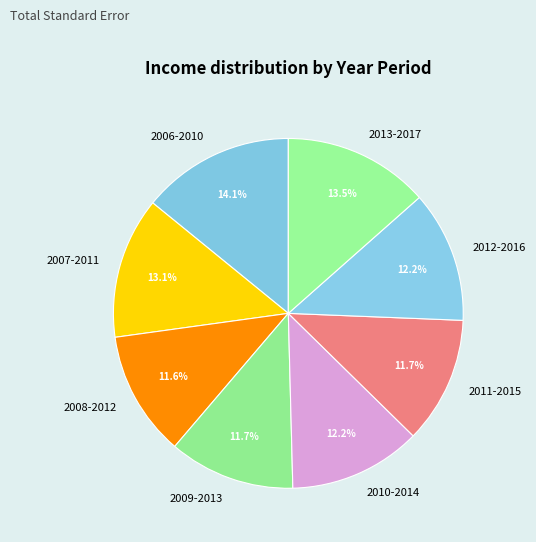

To the nearest percent, what portion does 2011-2015 represent?

12%